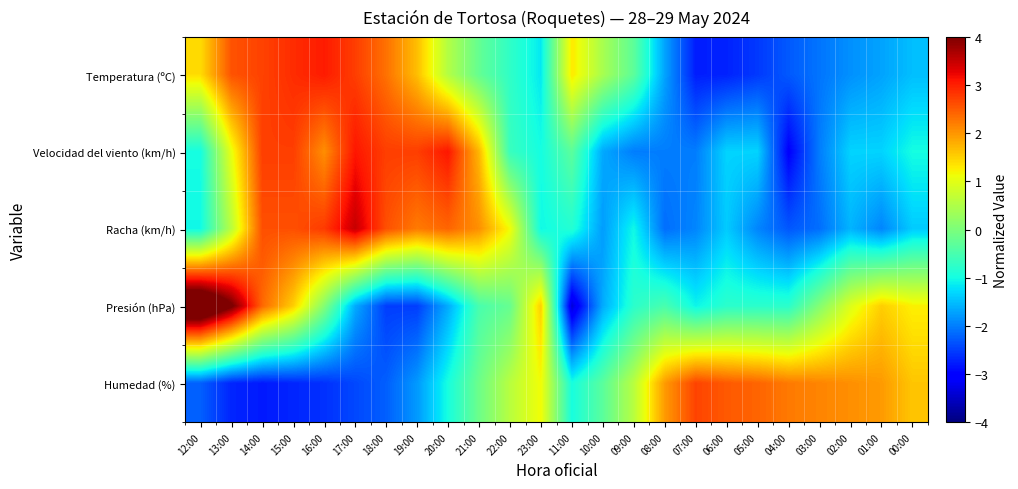

What is the smallest value displayed?

-3.4